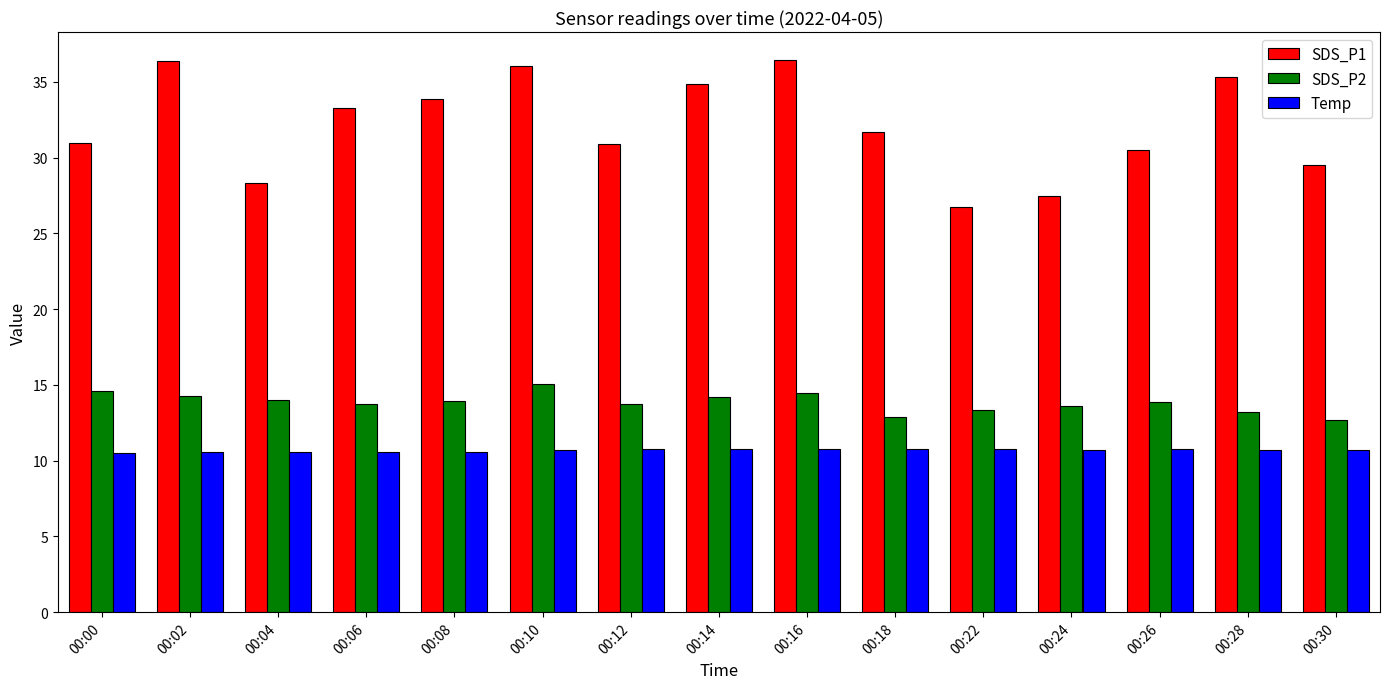

The value of Temp at 00:16 is 10.8. True or false?

True